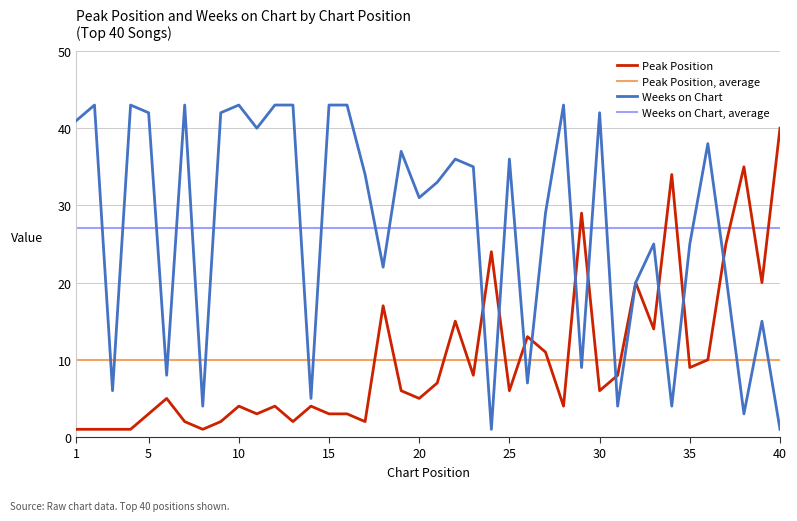

Rank the categories by Weeks on Chart value from lowest to highest.

24, 40, 38, 8, 31, 34, 14, 3, 26, 6, 29, 39, 32, 37, 18, 33, 35, 27, 20, 21, 17, 23, 22, 25, 19, 36, 11, 1, 5, 9, 30, 2, 4, 7, 10, 12, 13, 15, 16, 28